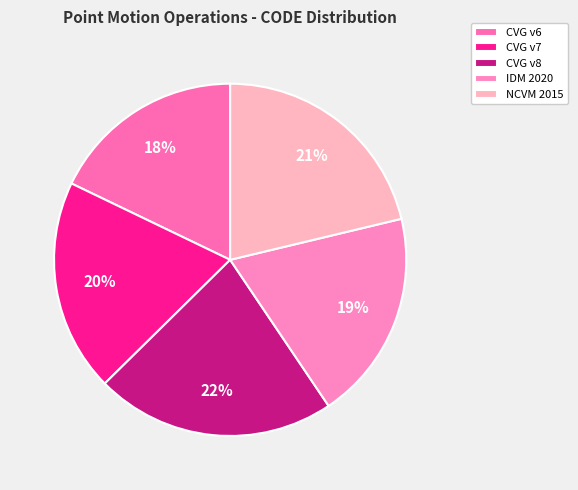

Count the number of slices in the pie.

5